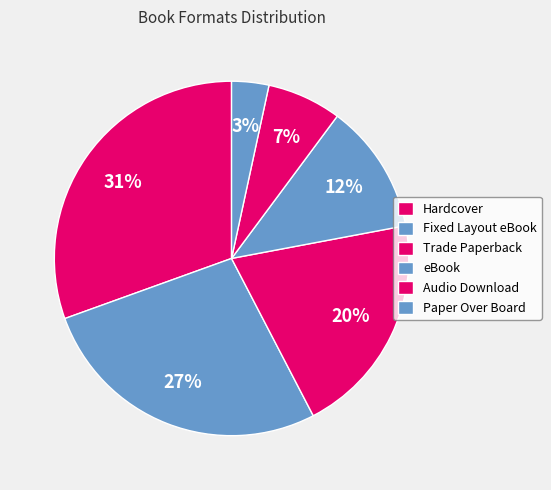

To the nearest percent, what is the average slice percentage?

17%